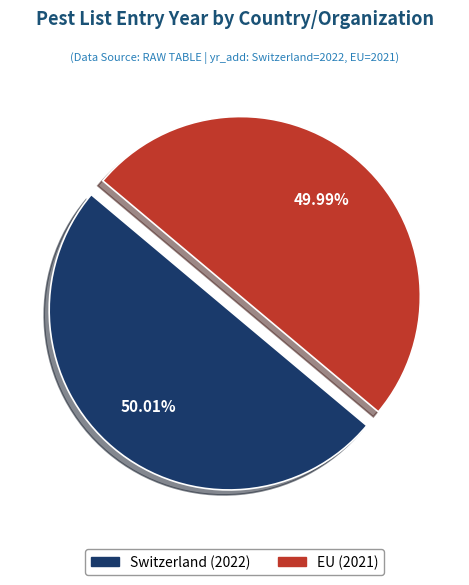

To the nearest percent, what percentage of the pie is Switzerland?

50%